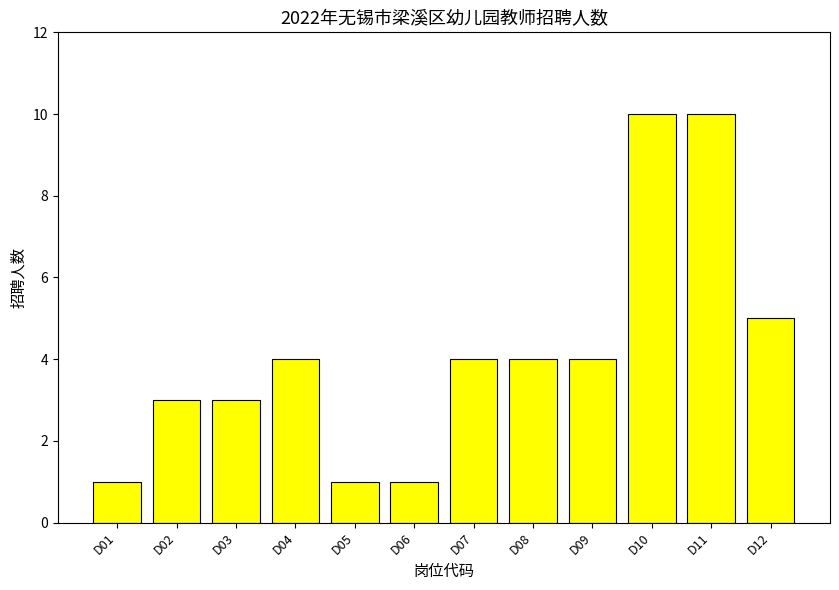

What is the change in value from D02 to D11?

+7